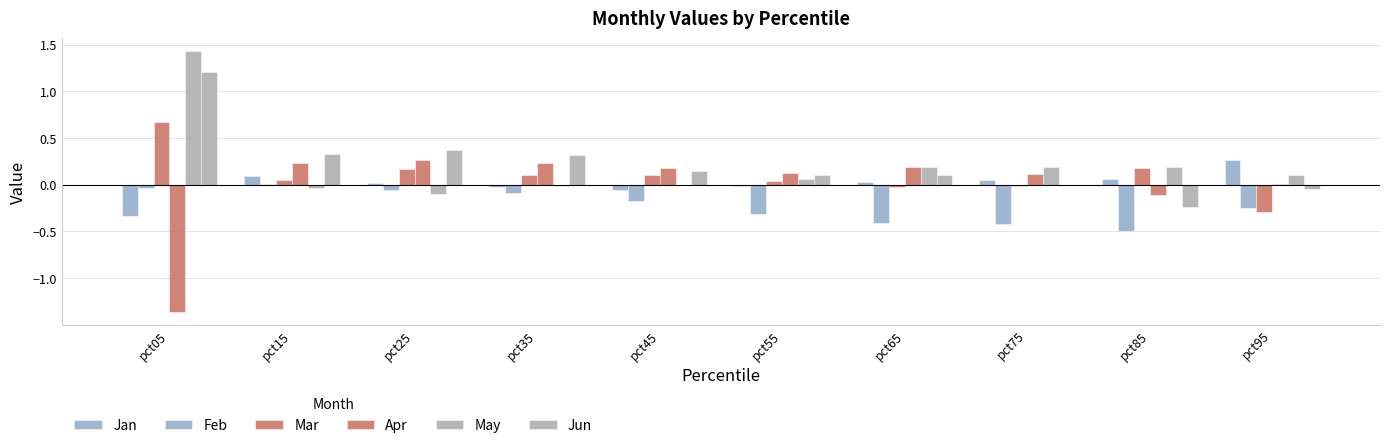

What is the greatest value displayed?

1.4